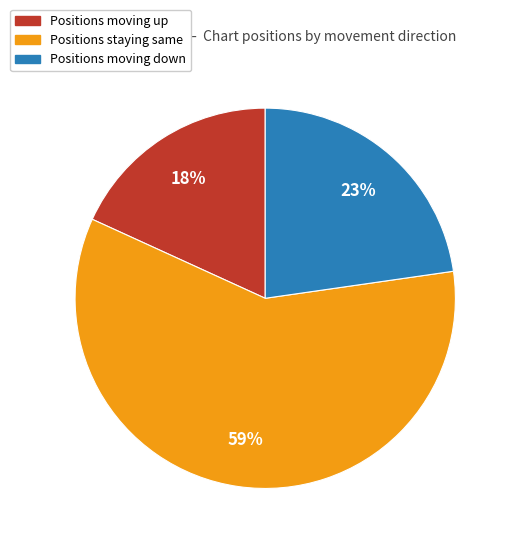

To the nearest percent, what is the average slice percentage?

33%